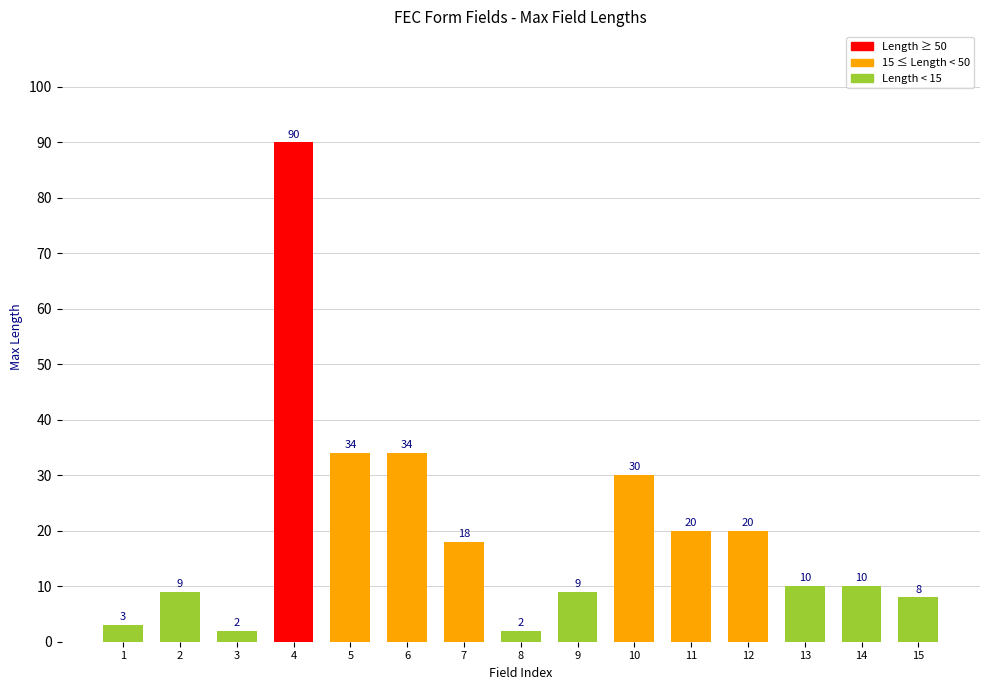

Reading left to right, what are all the values shown in this chart?

1=3	2=9	3=2	4=90	5=34	6=34	7=18	8=2	9=9	10=30	11=20	12=20	13=10	14=10	15=8